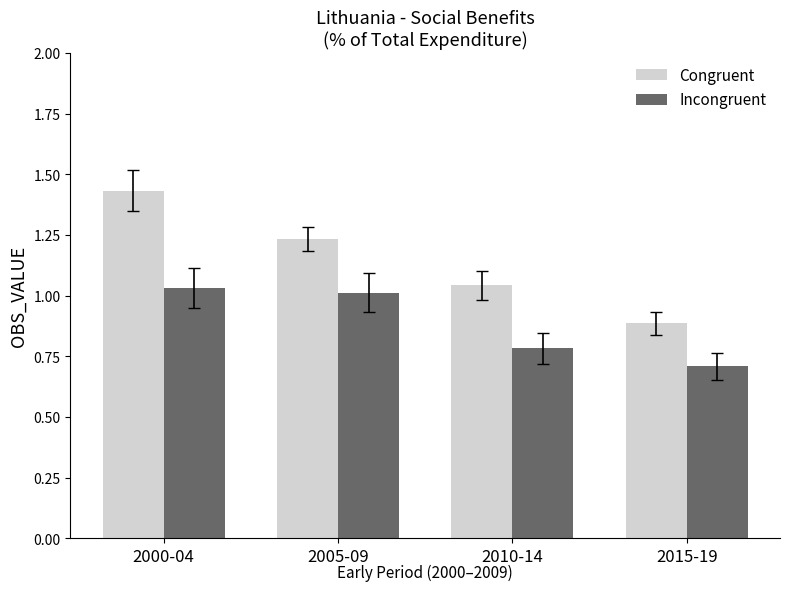

At which label is Congruent closest to 1?

2010-14